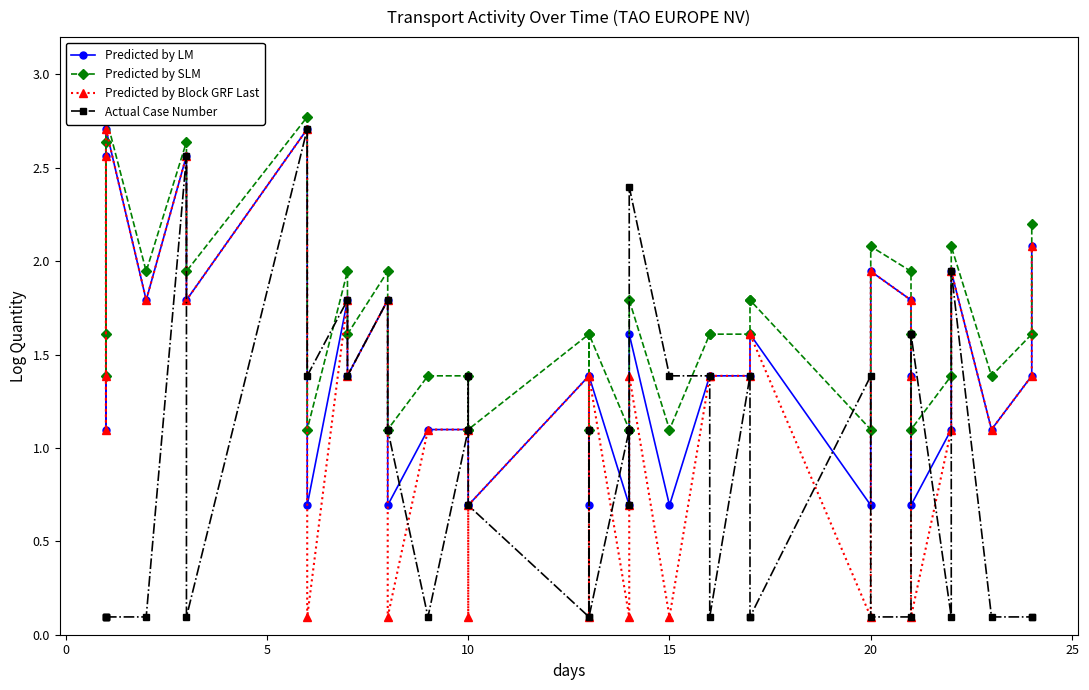

What is the difference between the maximum and minimum values in the Predicted by SLM series?

1.7